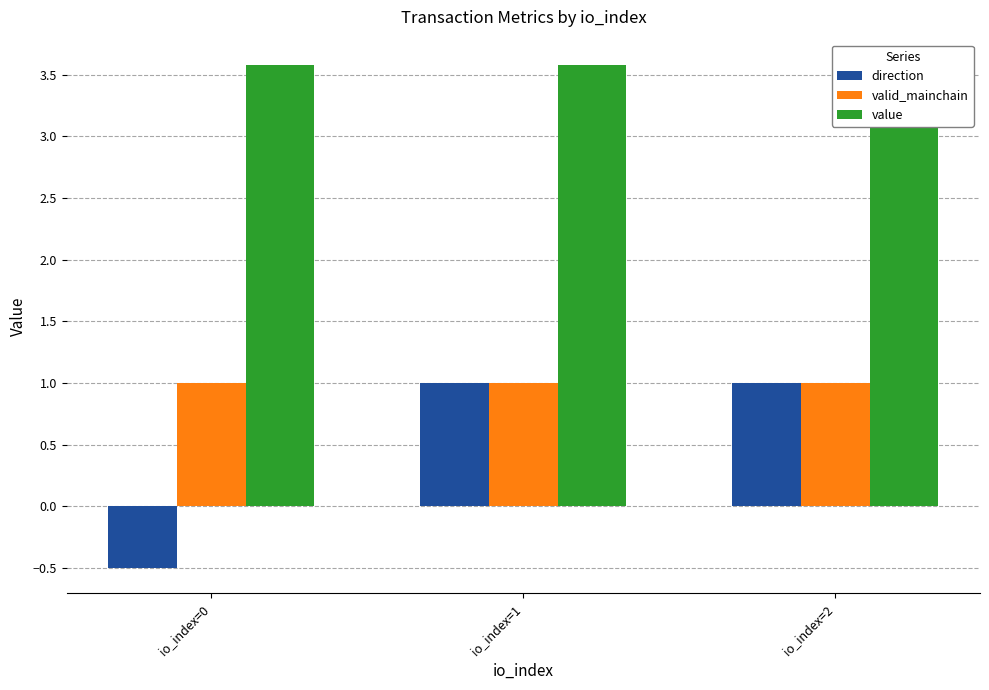

Which label corresponds to the largest value in the chart?

io_index=0